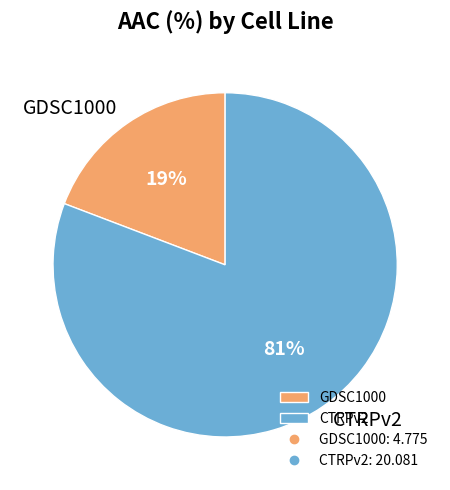

Between GDSC1000 and CTRPv2, which is larger?

CTRPv2